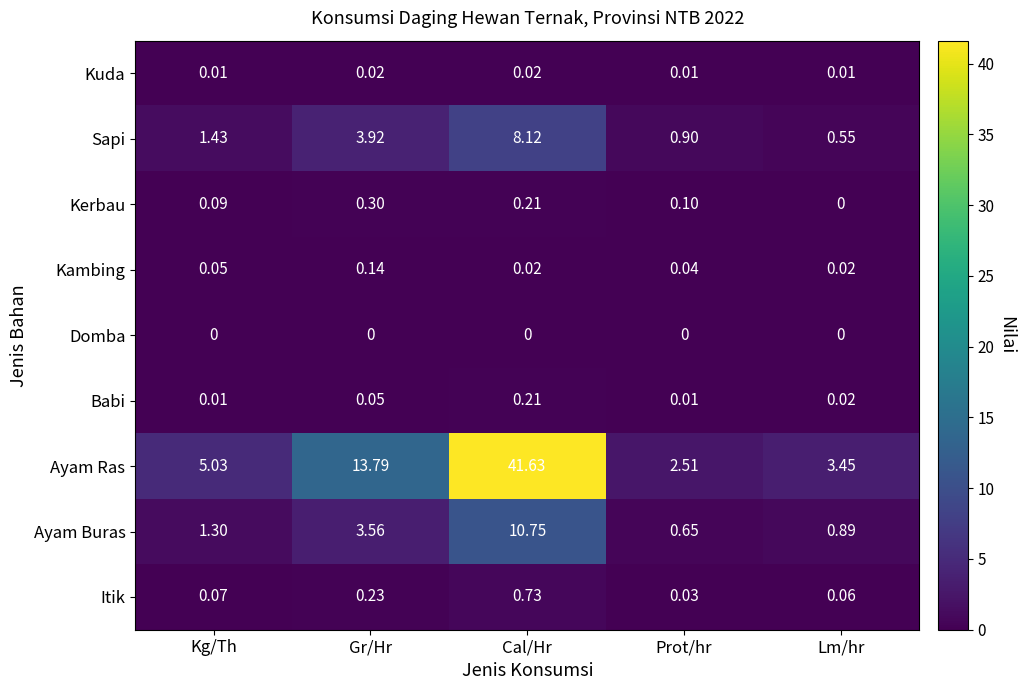

Which series has the widest spread of values?

Ayam Ras